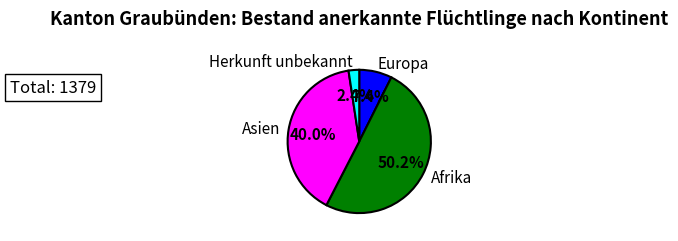

Which category accounts for the majority?

Afrika